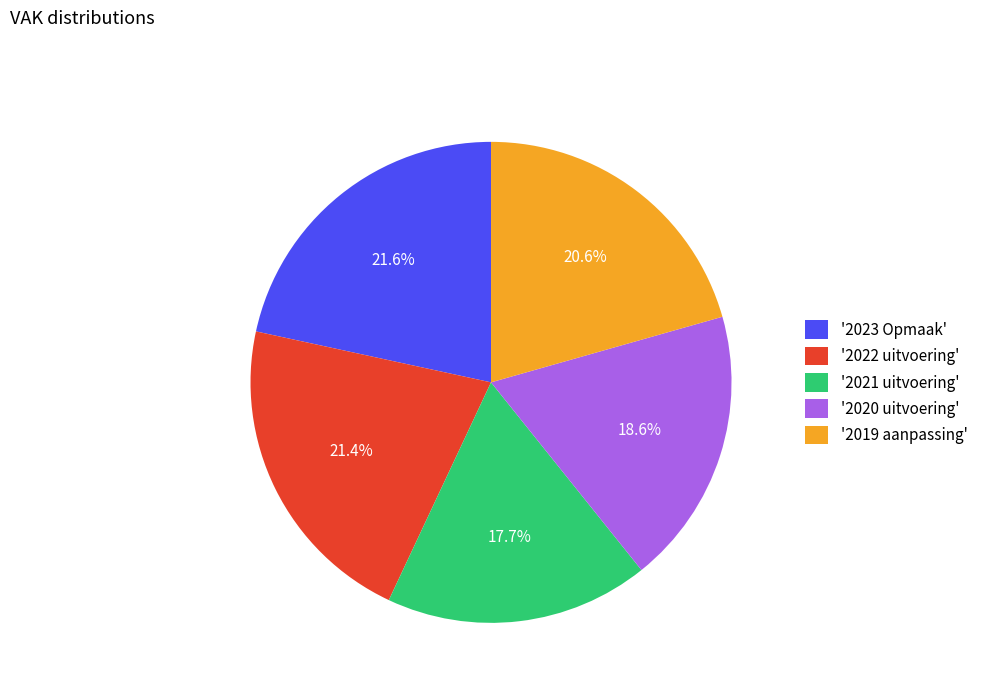

Which slice is the smallest?

'2021 uitvoering'